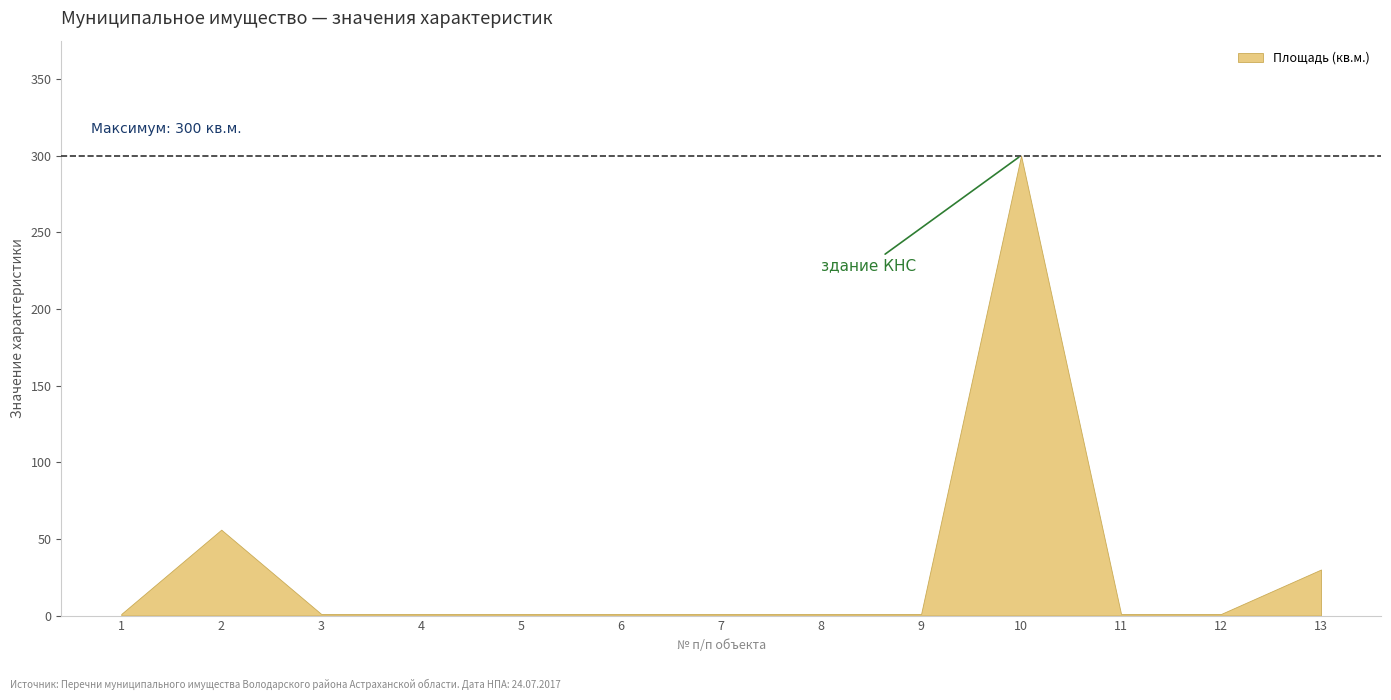

Is it true that the value at 6 is 0?

False